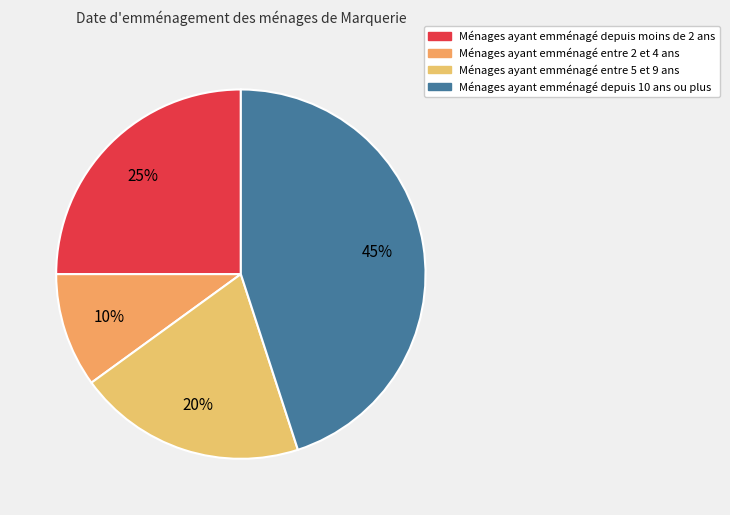

To the nearest percent, what is the average slice percentage?

25%